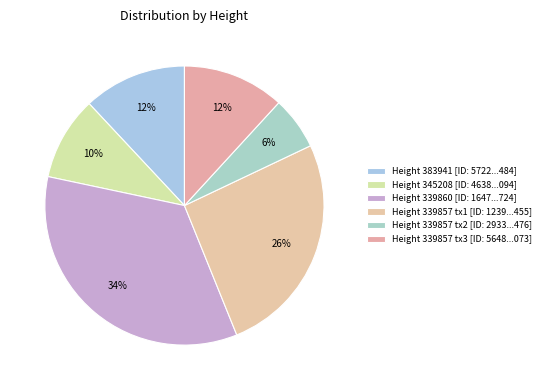

Count the number of slices in the pie.

6